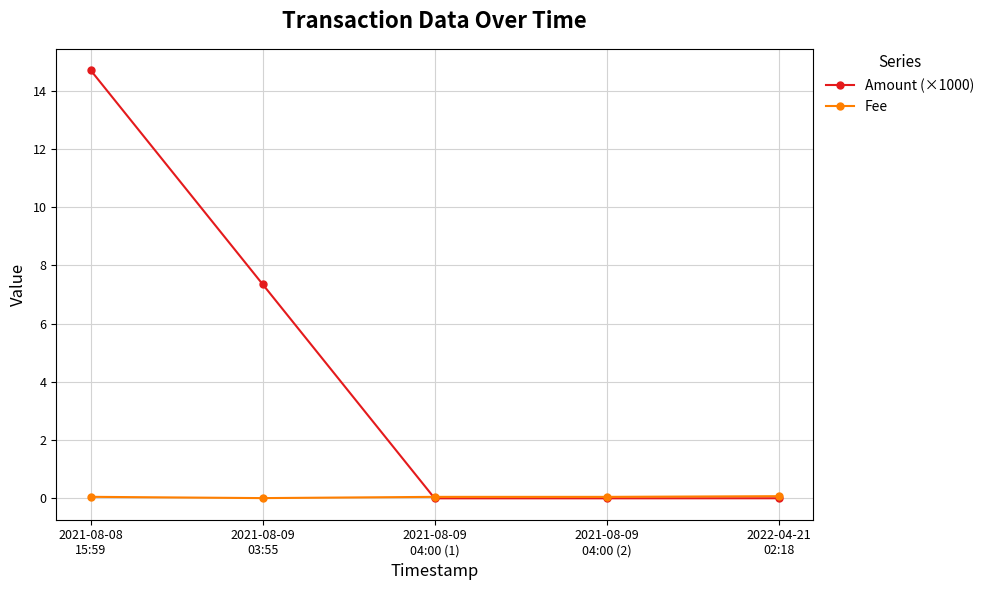

What are all the series names shown in the legend?

Amount (×1000), Fee